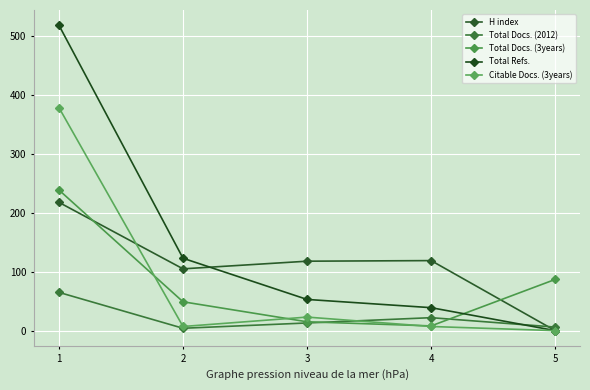

At which label does H index first exceed 118?

1